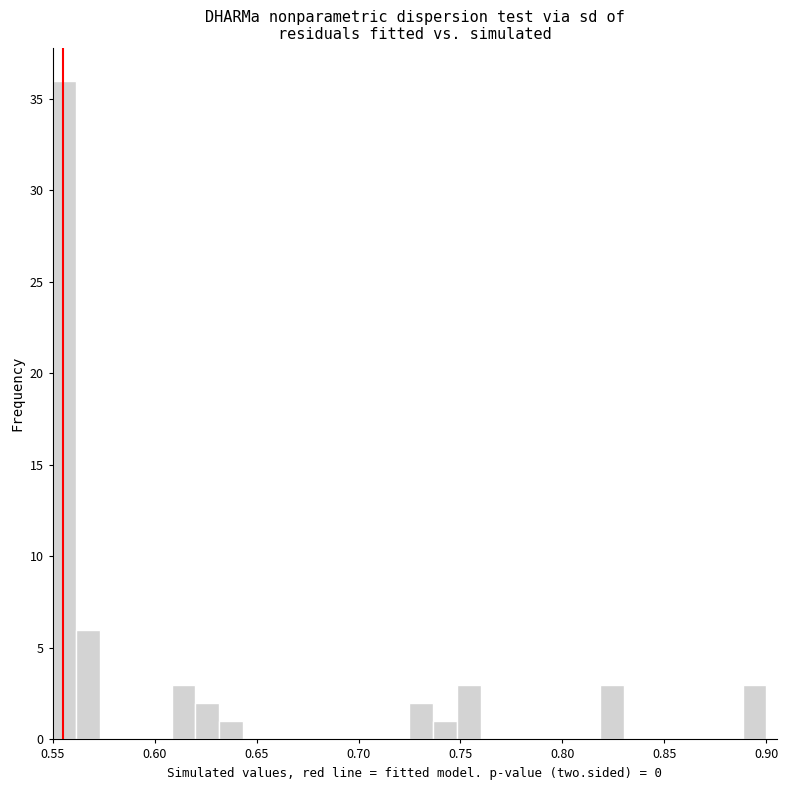

Read against the x-axis, roughly where is the centre of the tallest bar?

0.555